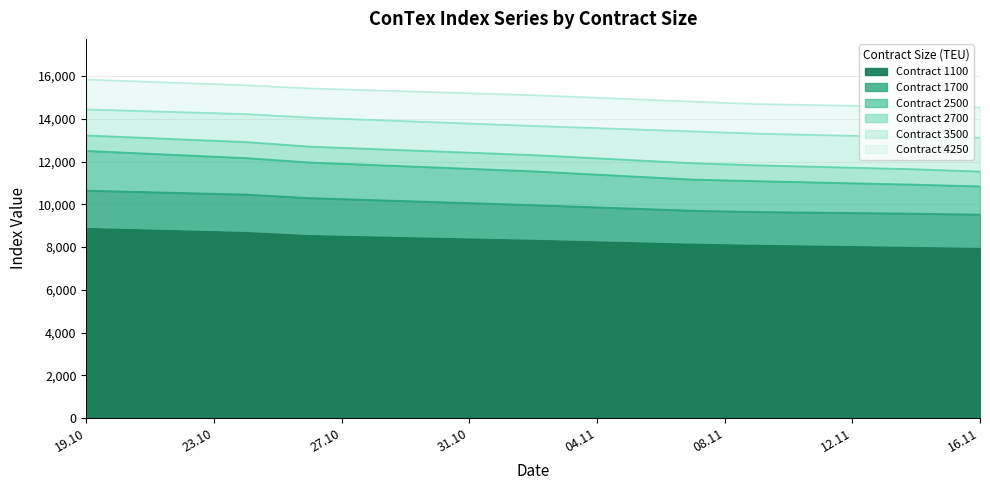

What is the total value across all series at 02.11.2023?

70887